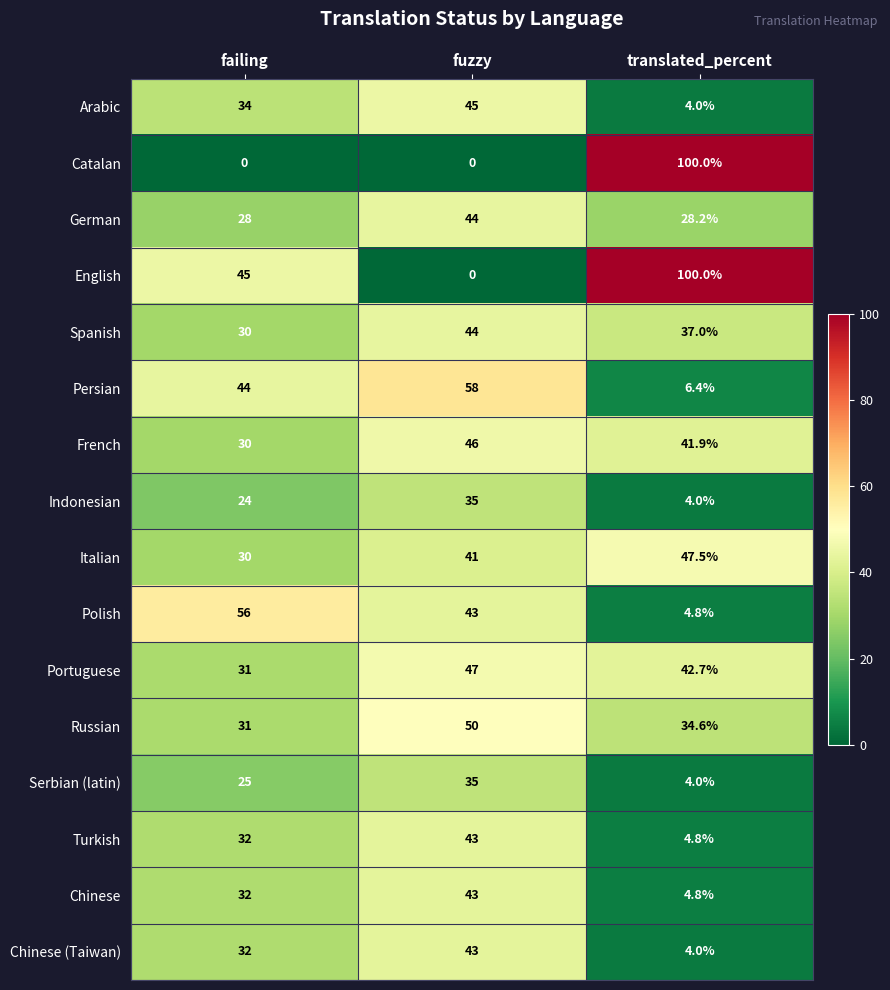

Between failing and fuzzy, which series saw the biggest shift?

English